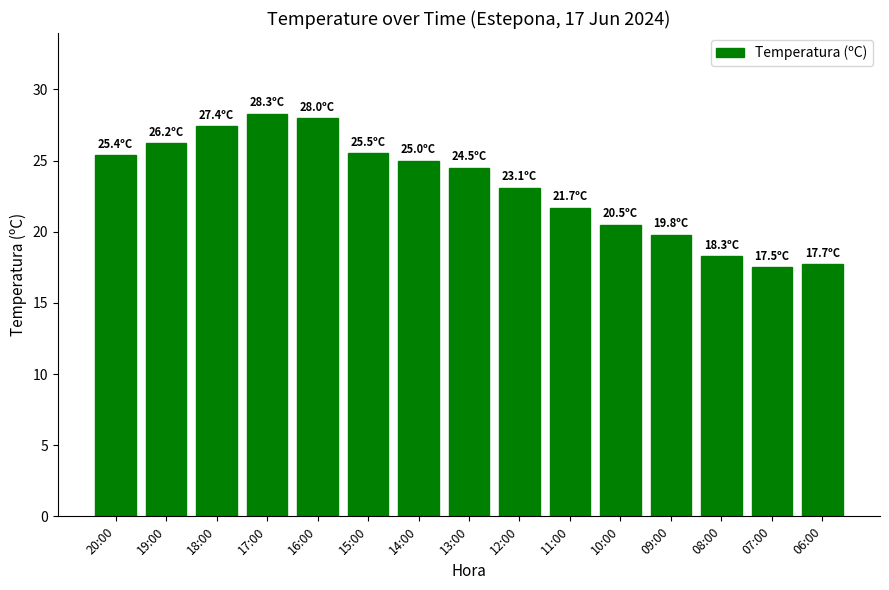

What is the label of the 15th bar from the right?

20:00